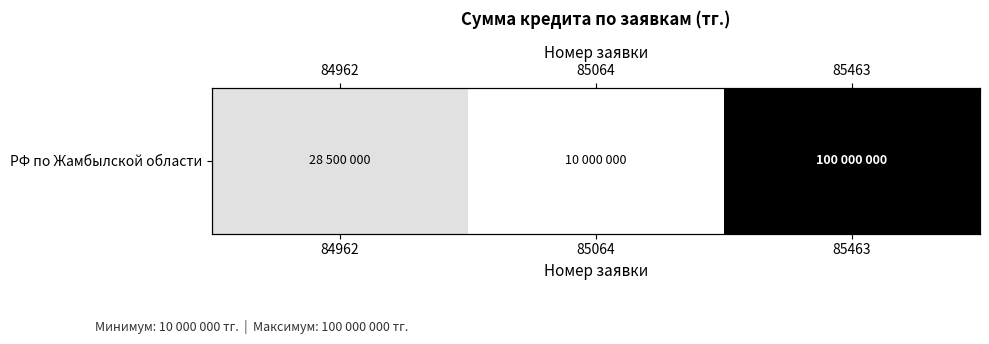

What is the change in value from 84962 to 85463?

+71500000